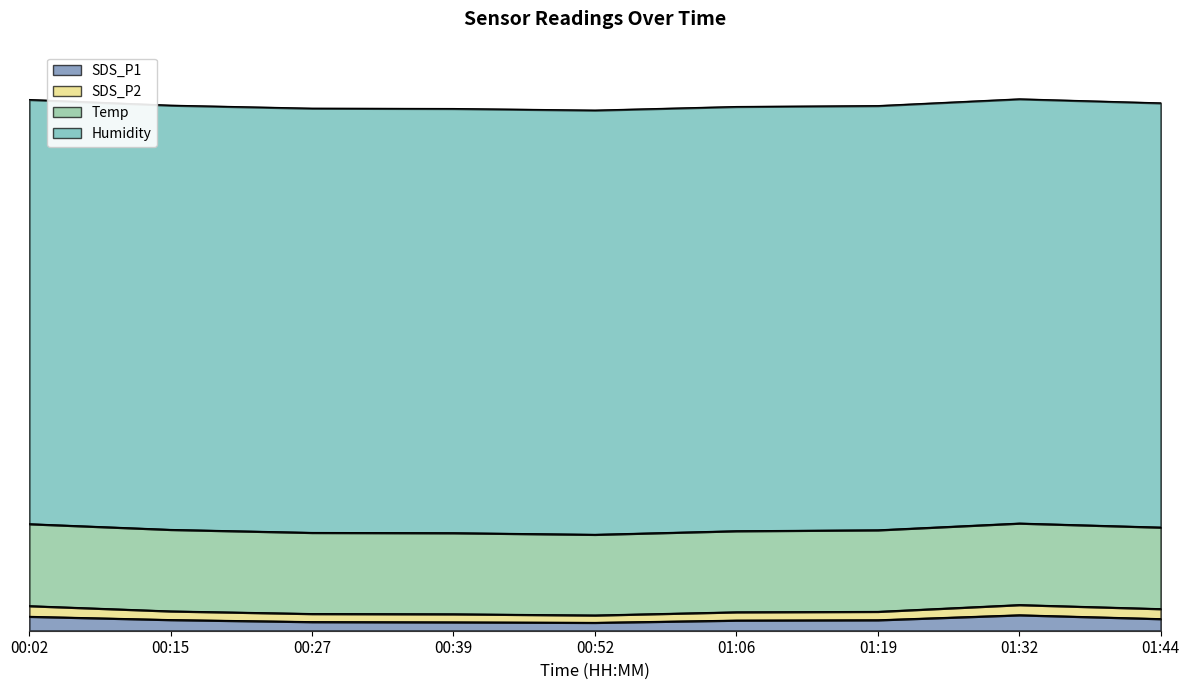

List the labels in order of Temp value, smallest first.

00:52, 00:27, 00:39, 01:06, 00:15, 01:19, 01:32, 01:44, 00:02